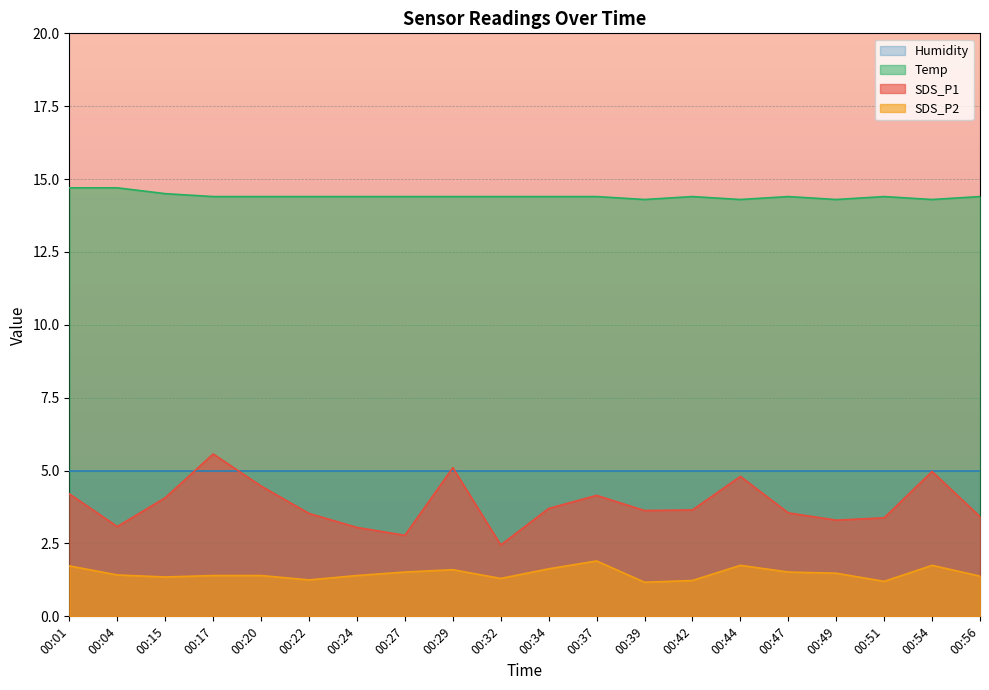

Which series has the largest total across all categories?

Temp